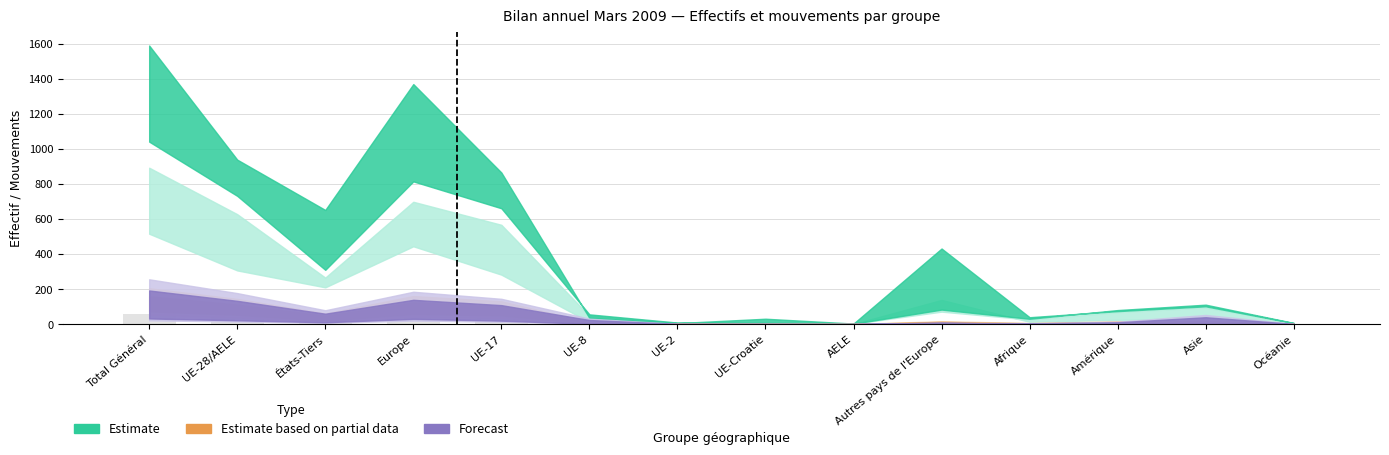

What is the maximum value shown in the chart?

57.9